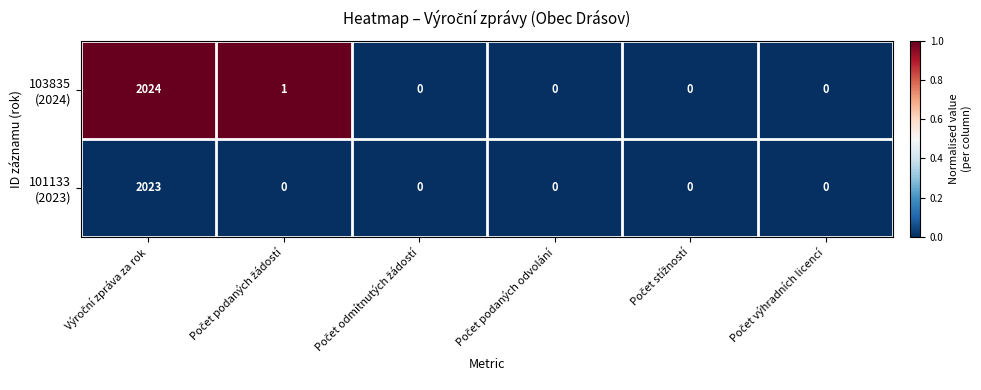

Between Výroční zpráva za rok and Počet podaných odvolání, which series saw the biggest shift?

103835 (2024)